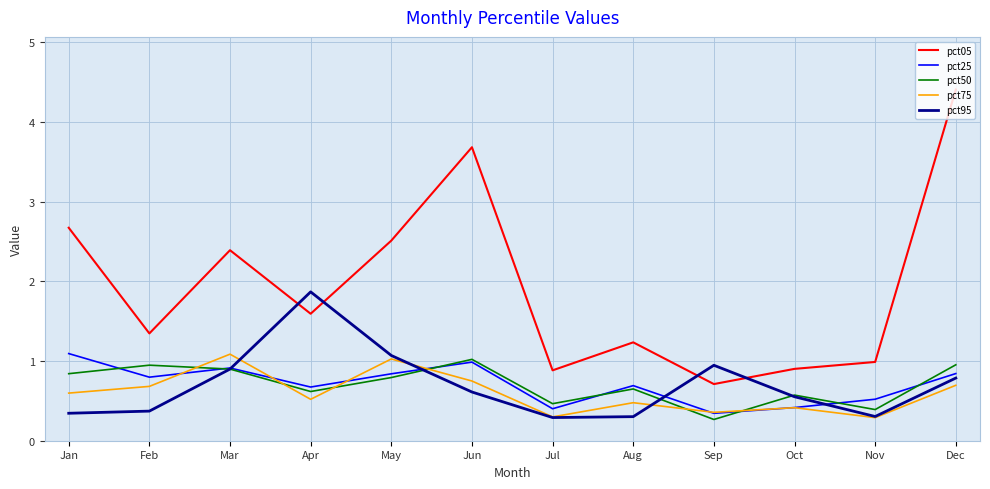

At which category does pct25 reach its first local peak?

Mar